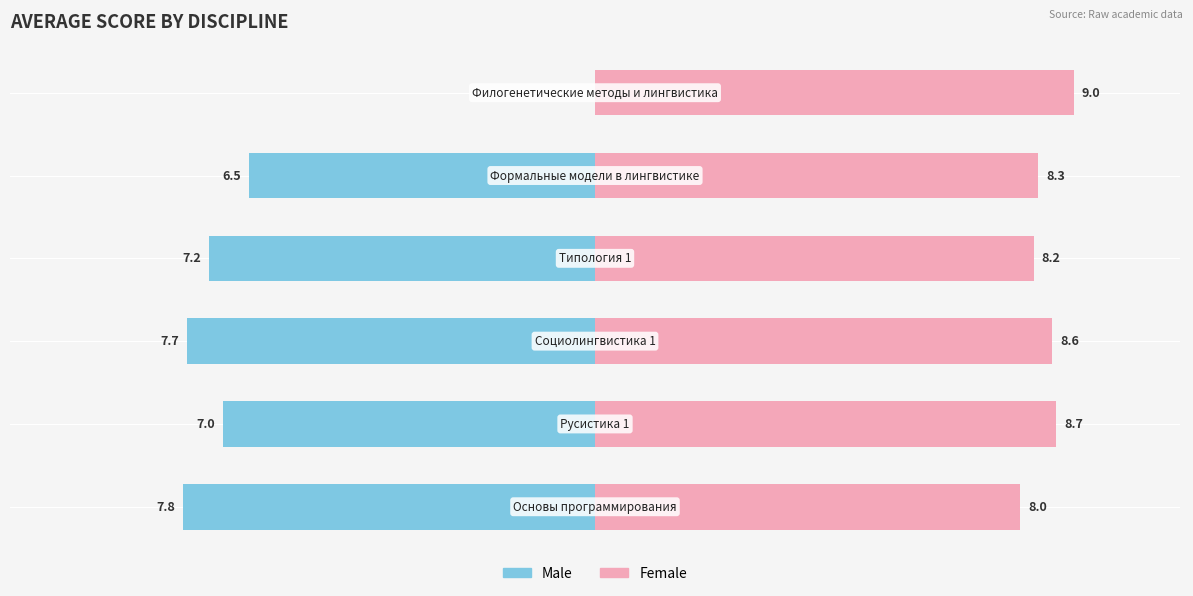

Which series has the largest range (max minus min)?

Male